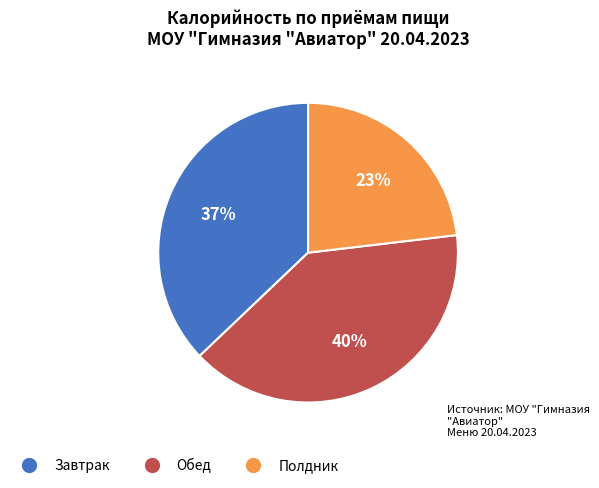

To the nearest percent, what is the combined percentage of Завтрак and Обед?

77%